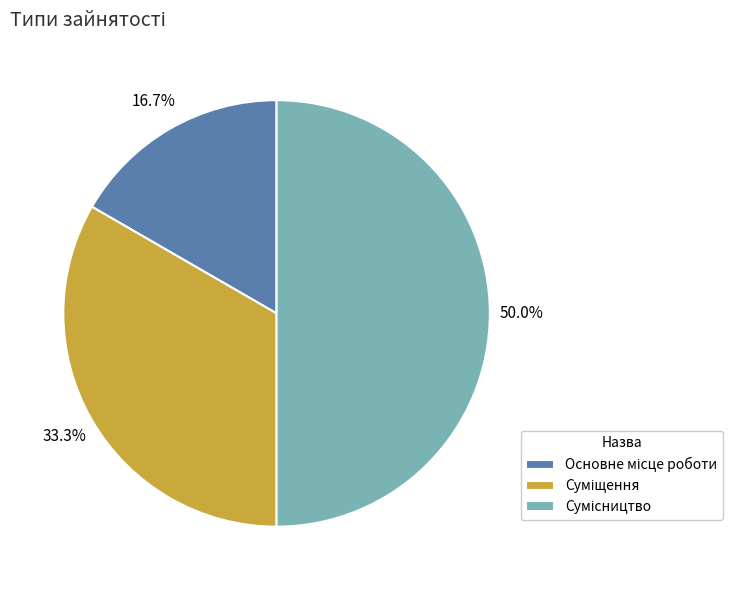

Is there any slice that represents more than half of the pie?

No